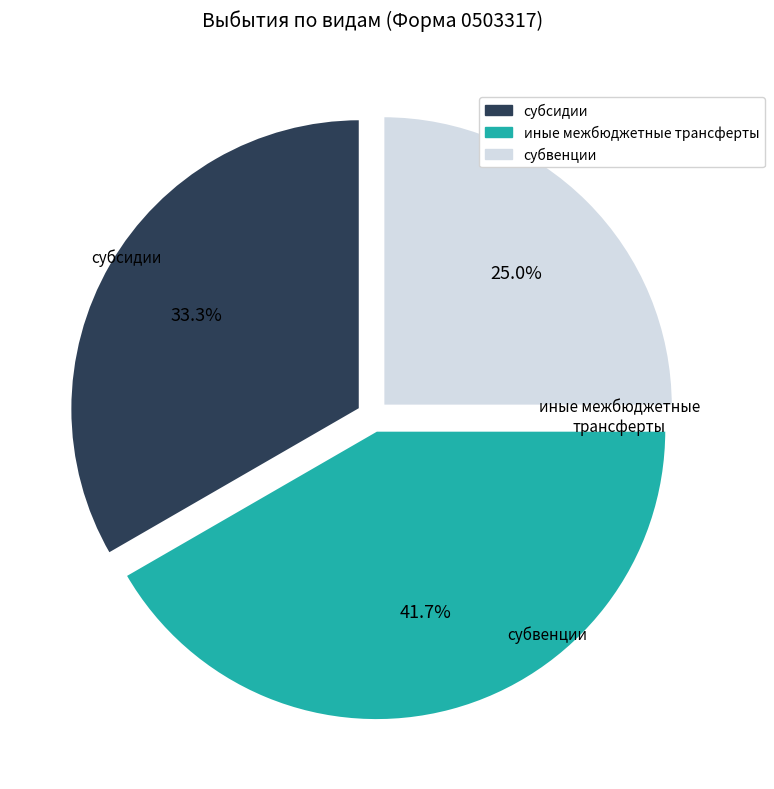

Does any single category account for the majority?

No